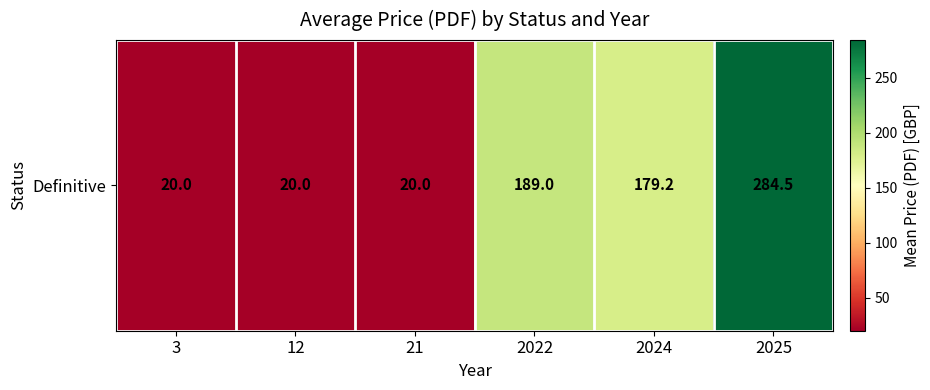

Reading right to left, what are all the values shown in this chart?

284.5	179.2	189.0	20.0	20.0	20.0